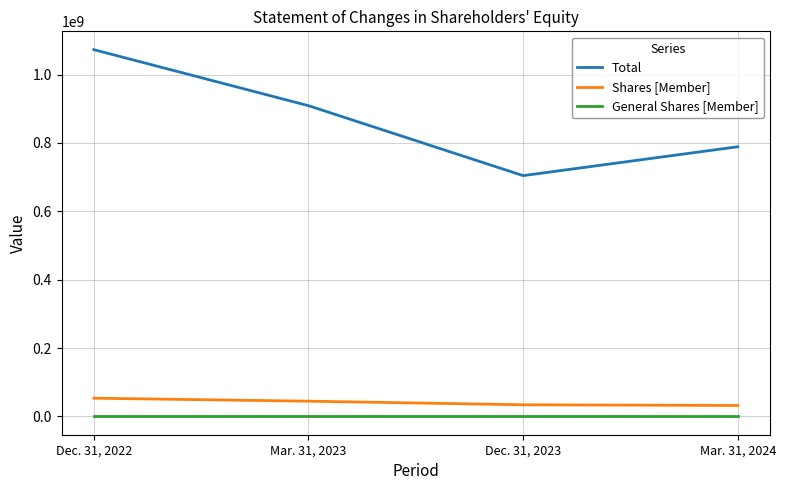

What is the difference between the Total values at Dec. 31, 2023 and Dec. 31, 2022?

368440360